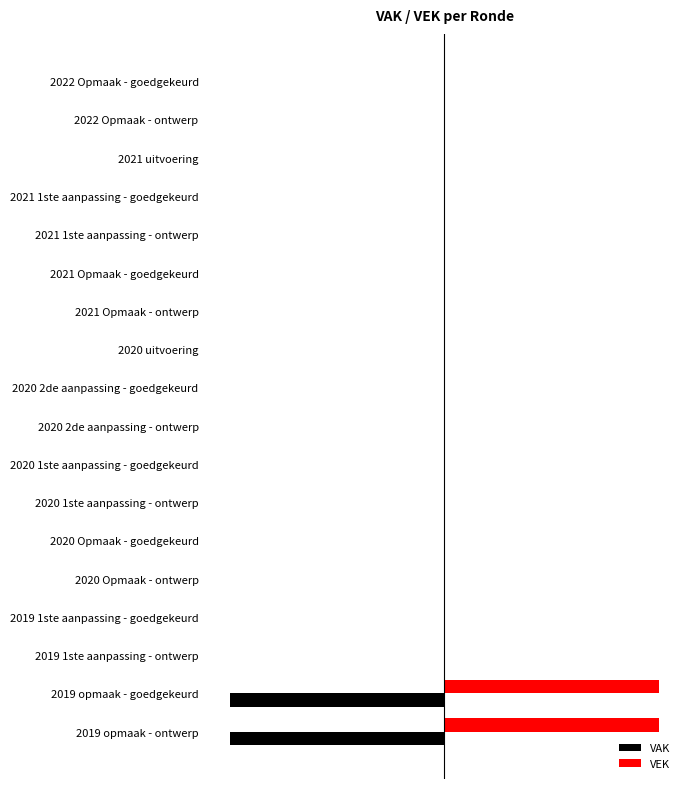

Which series has the widest spread of values?

VAK